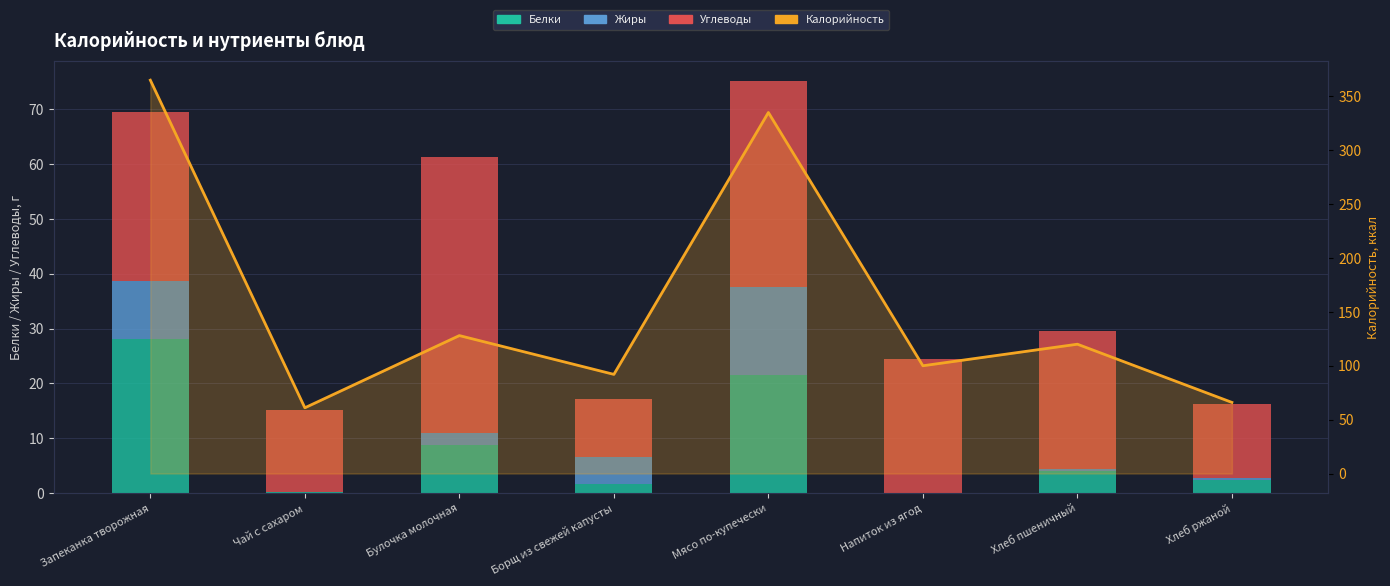

What is the difference between the second highest and minimum values in the Жиры series?

10.5